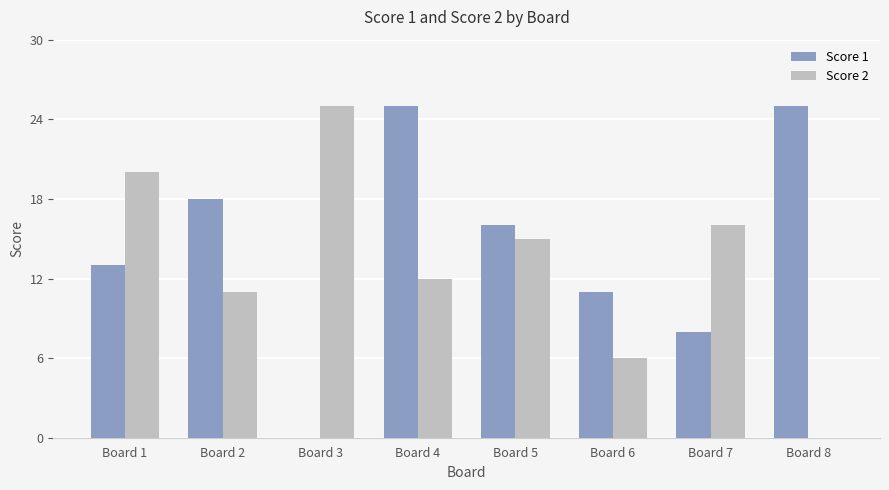

Between Board 3 and Board 5, which series saw the biggest shift?

Score 1